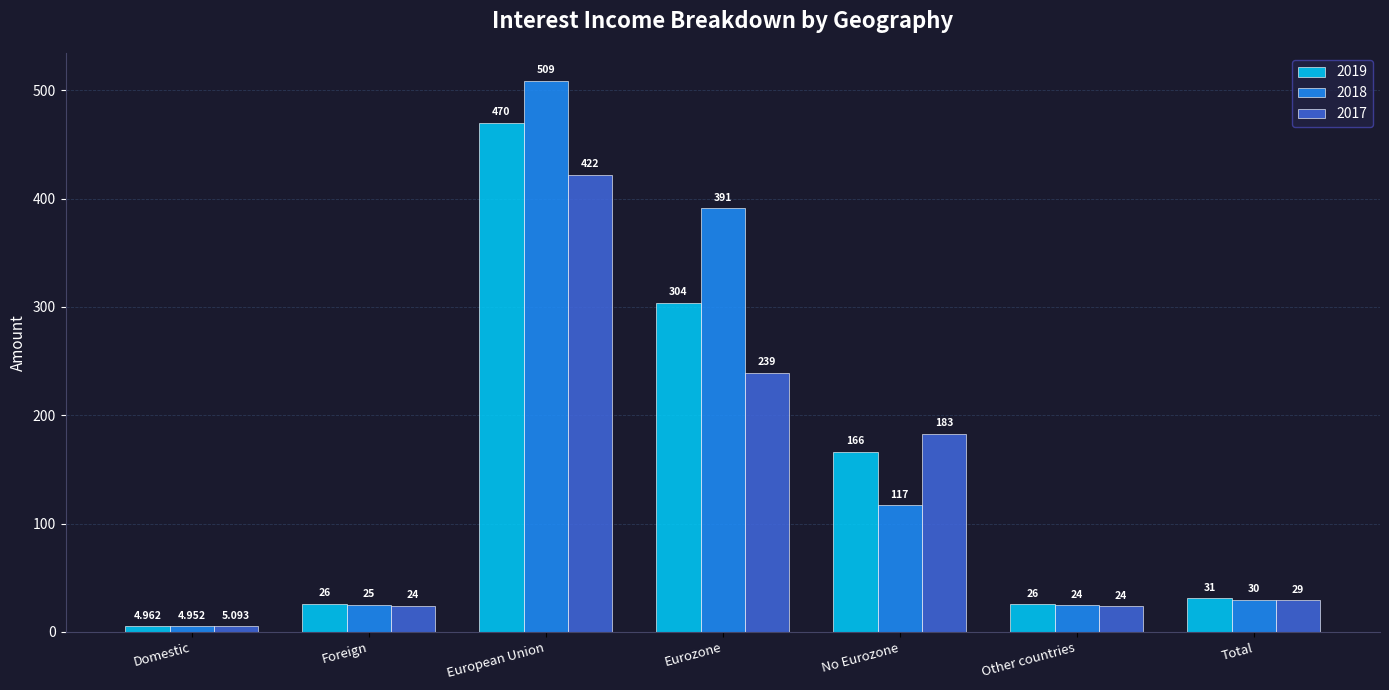

What is the difference between the maximum and second lowest values in the 2017 series?

398.2